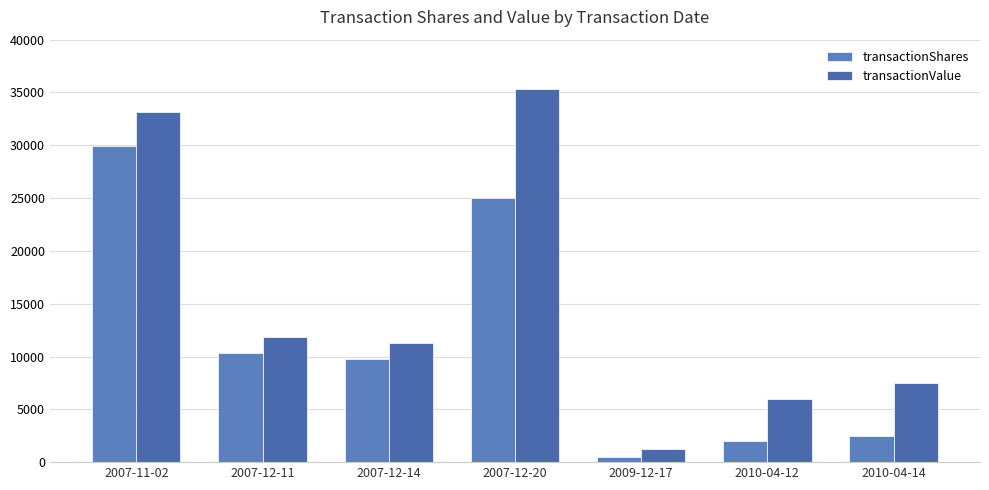

Which series has the largest total across all categories?

transactionValue